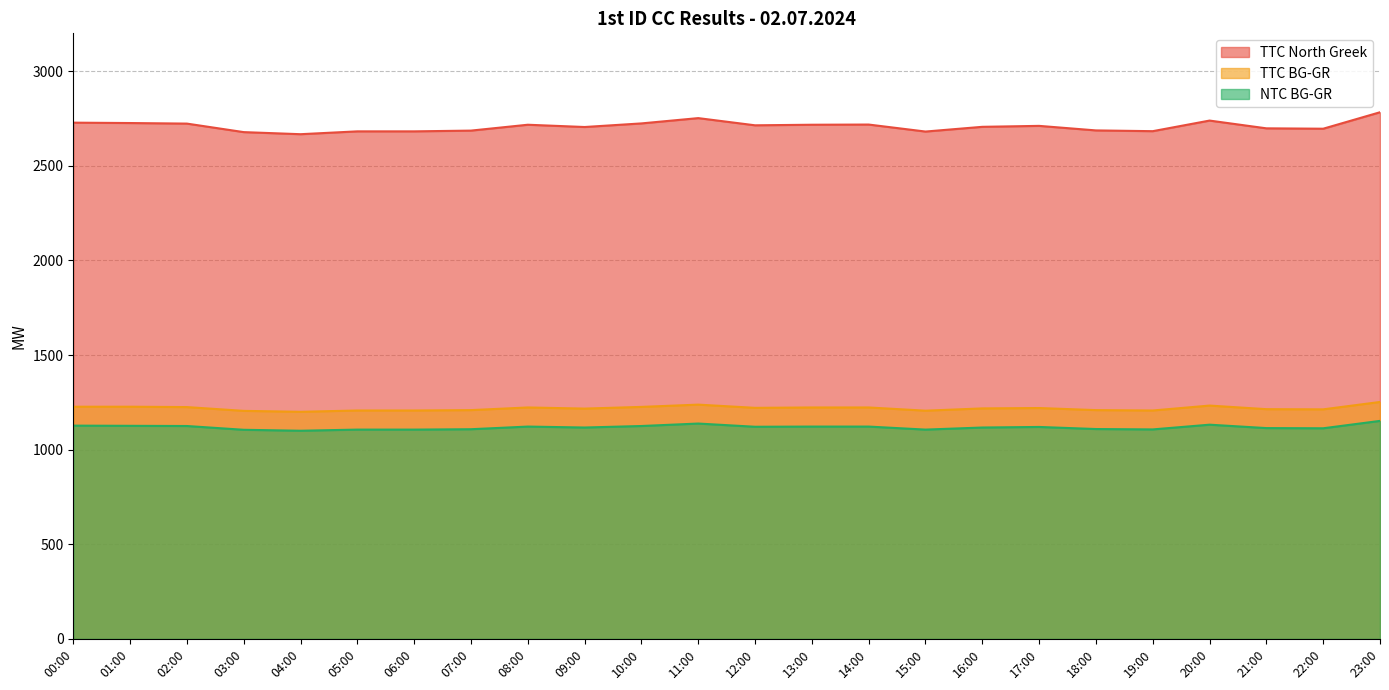

What is the difference between the TTC North Greek values at 11:00 and 07:00?

66